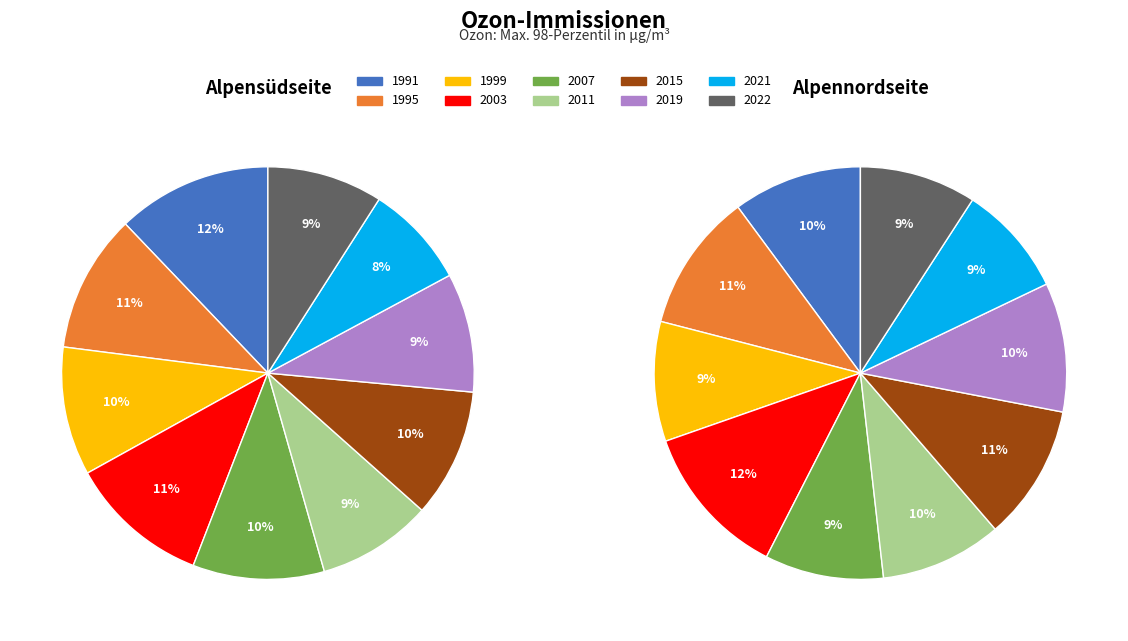

Which category has the biggest portion of the pie?

1991